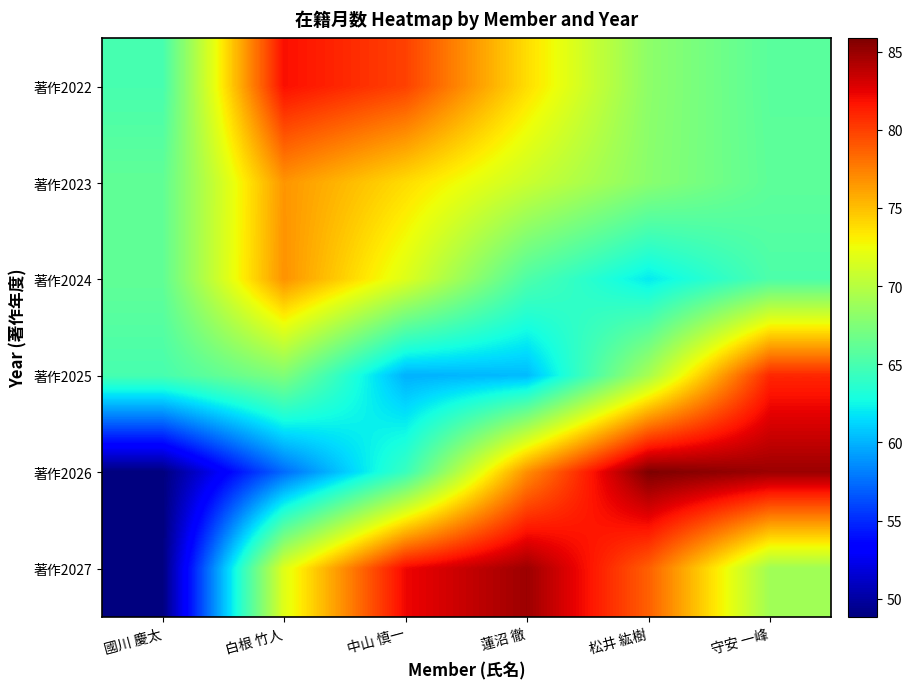

Rank the series by their maximum value, from lowest to highest.

著作2023, 著作2024, 著作2025, 著作2022, 著作2027, 著作2026